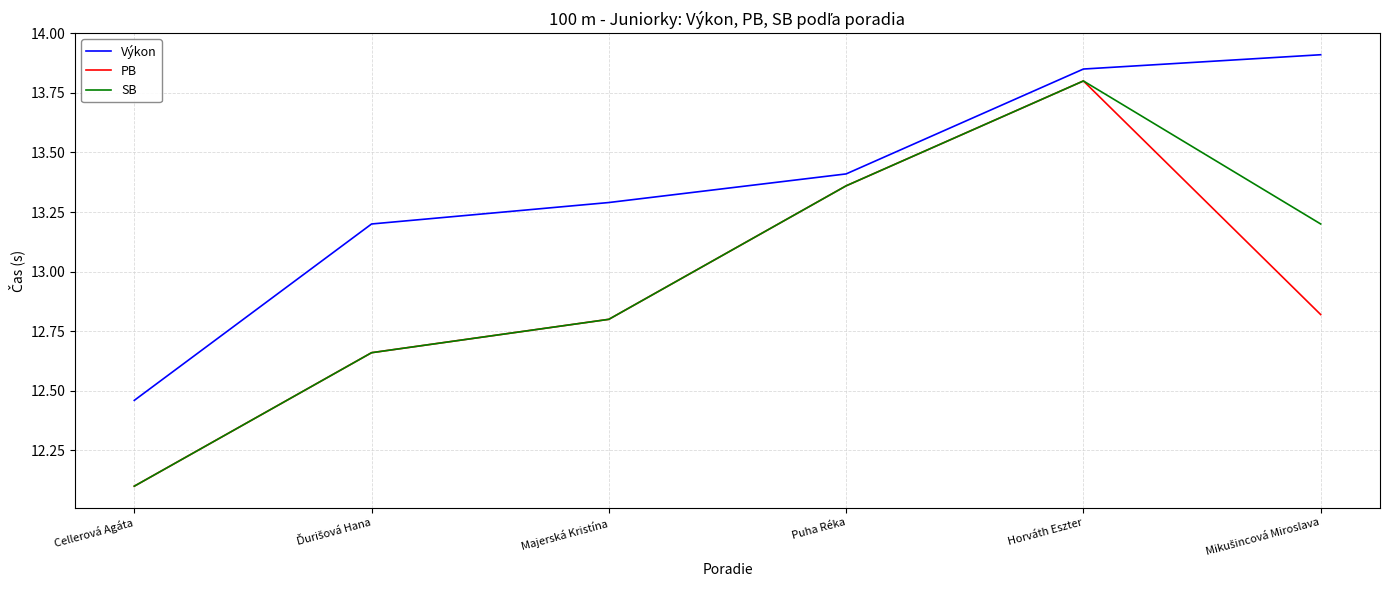

What is the lowest value of the SB series?

12.1